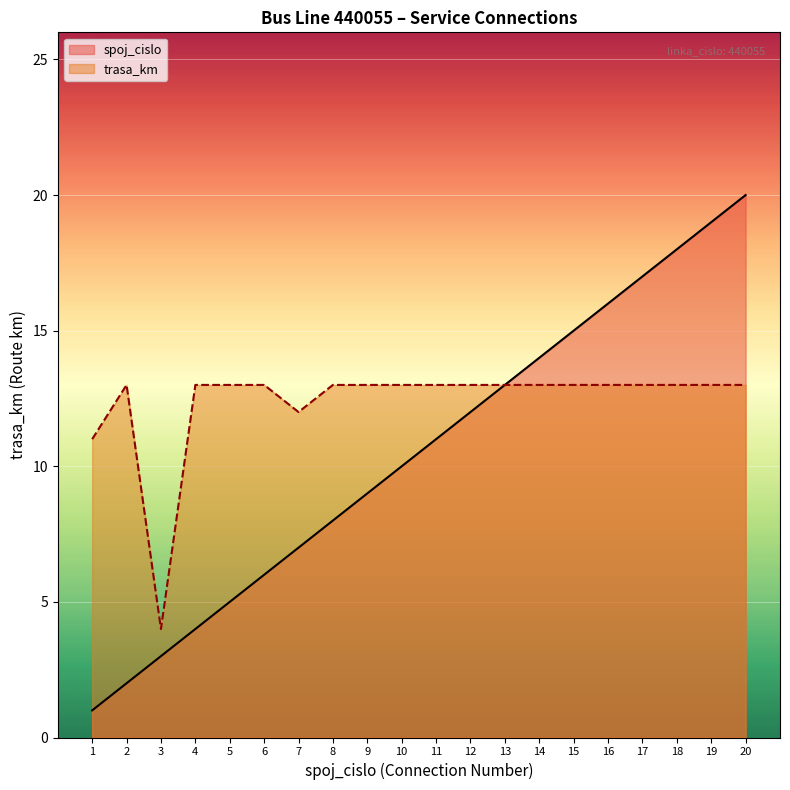

What is the value of the spoj_cislo point at the 1st from the left?

1